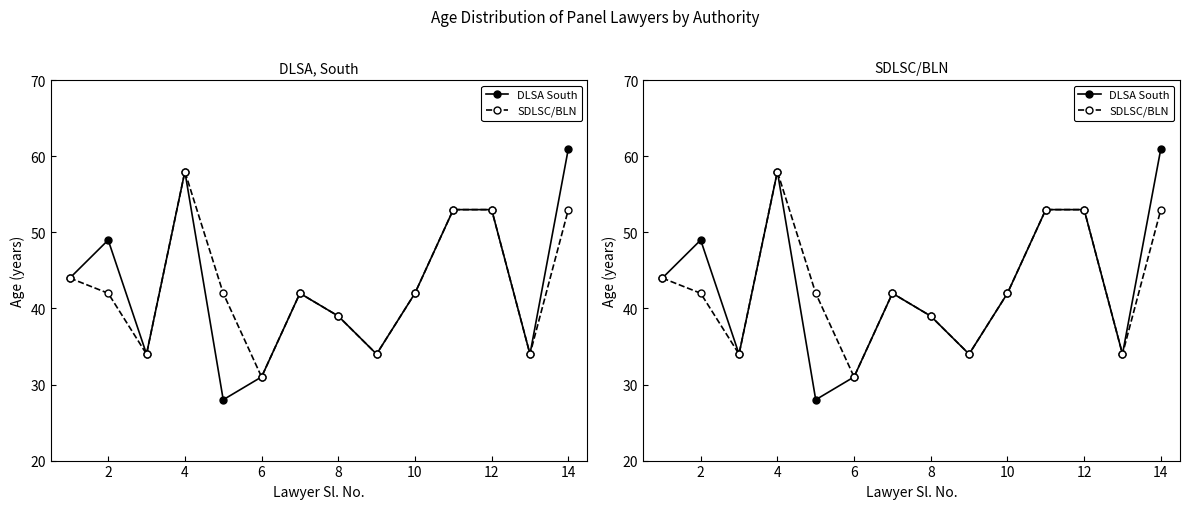

The SDLSC/BLN series shows 70 at 8. True or false?

False